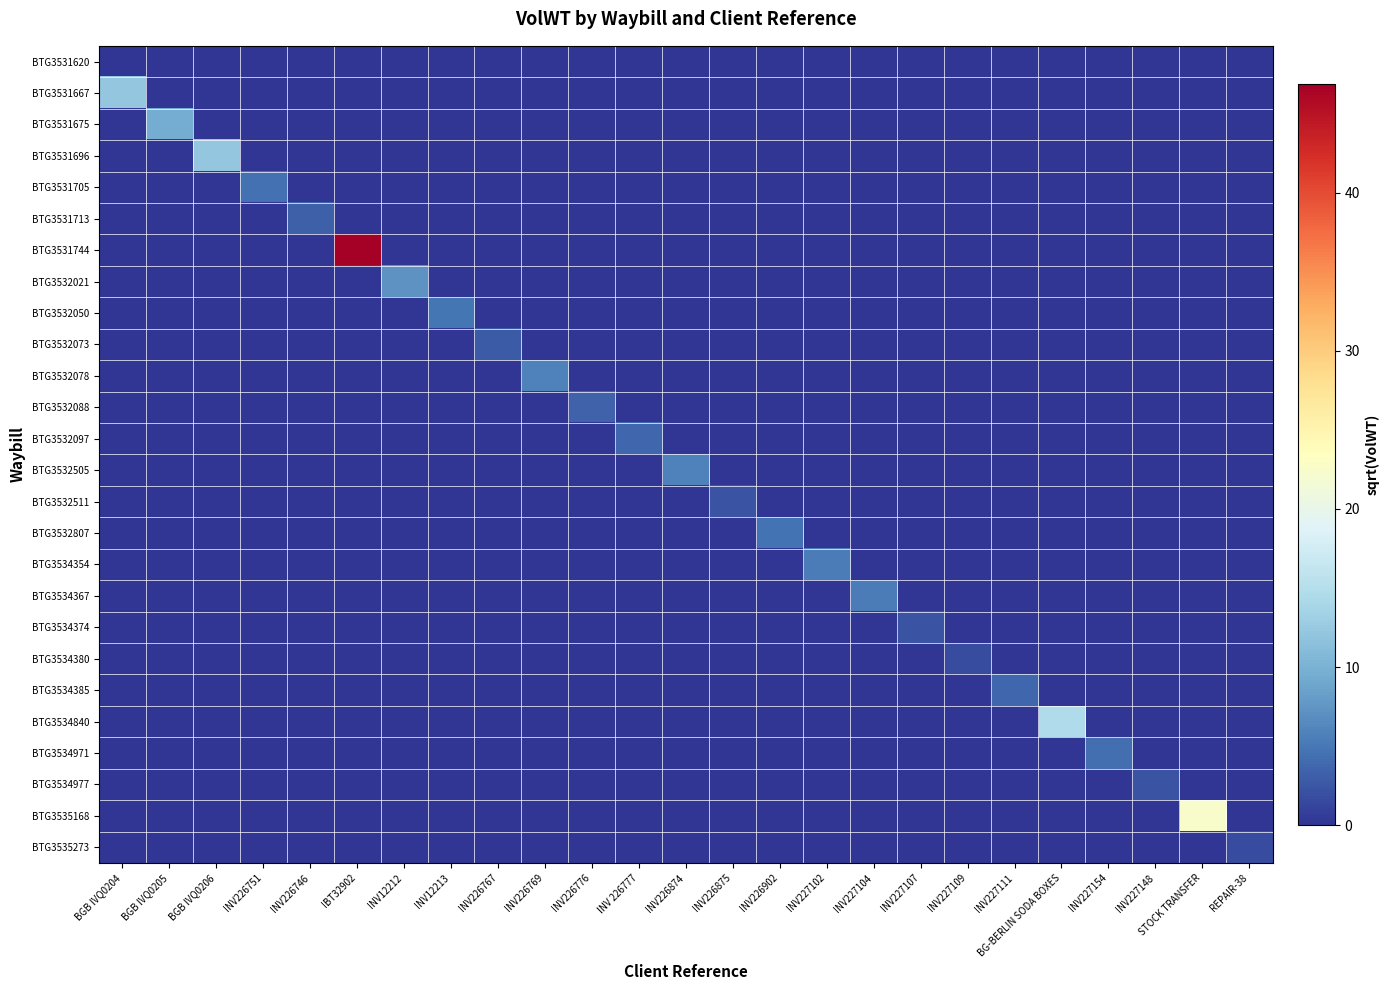

List the series in order of their peak value, highest first.

BTG3531744, BTG3535168, BTG3534840, BTG3531667, BTG3531696, BTG3531675, BTG3532021, BTG3532078, BTG3532505, BTG3534354, BTG3534367, BTG3532050, BTG3532807, BTG3531705, BTG3534971, BTG3534385, BTG3532097, BTG3532088, BTG3531713, BTG3532073, BTG3534374, BTG3532511, BTG3534977, BTG3534380, BTG3535273, BTG3531620